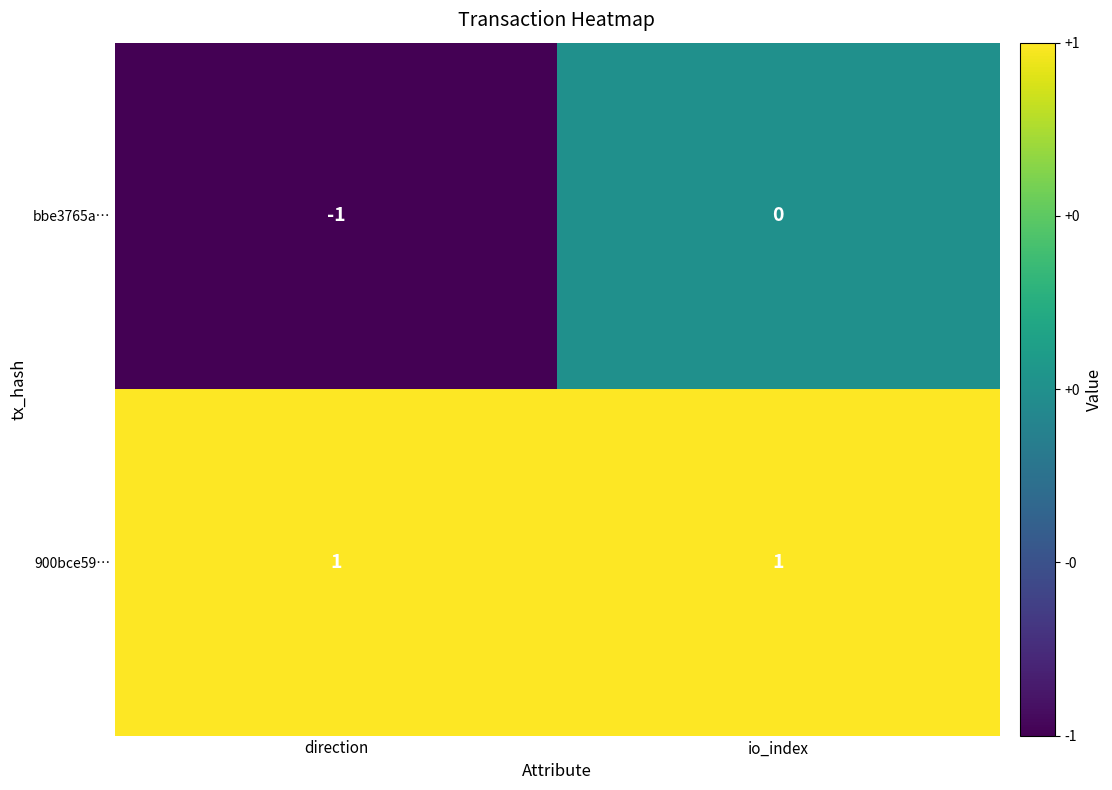

At which category is the sum across all series the highest?

io_index